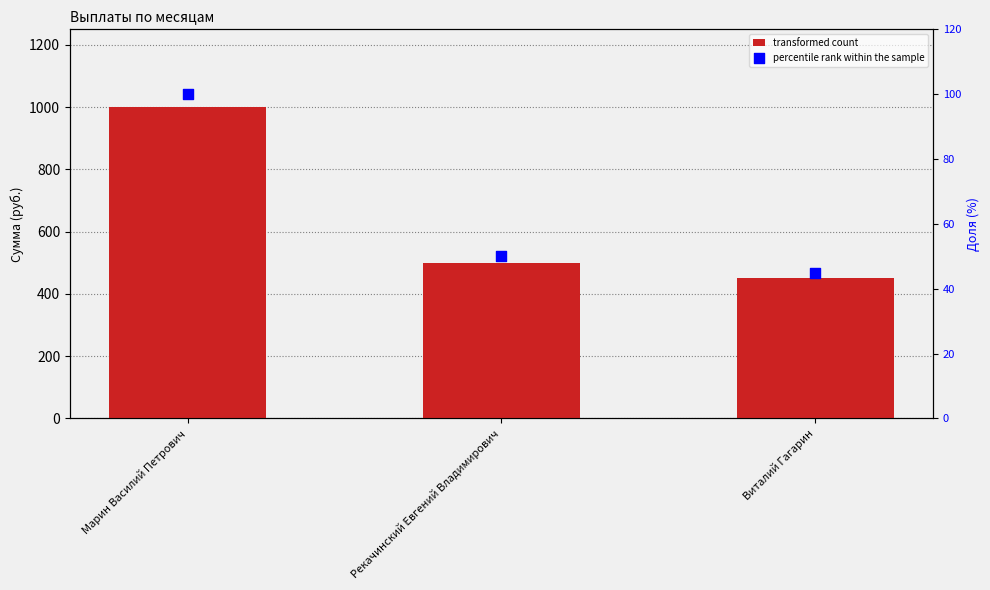

Is the value of transformed count at Рекачинский Евгений Владимирович greater than the value of percentile rank within the sample at Марин Василий Петрович?

Yes